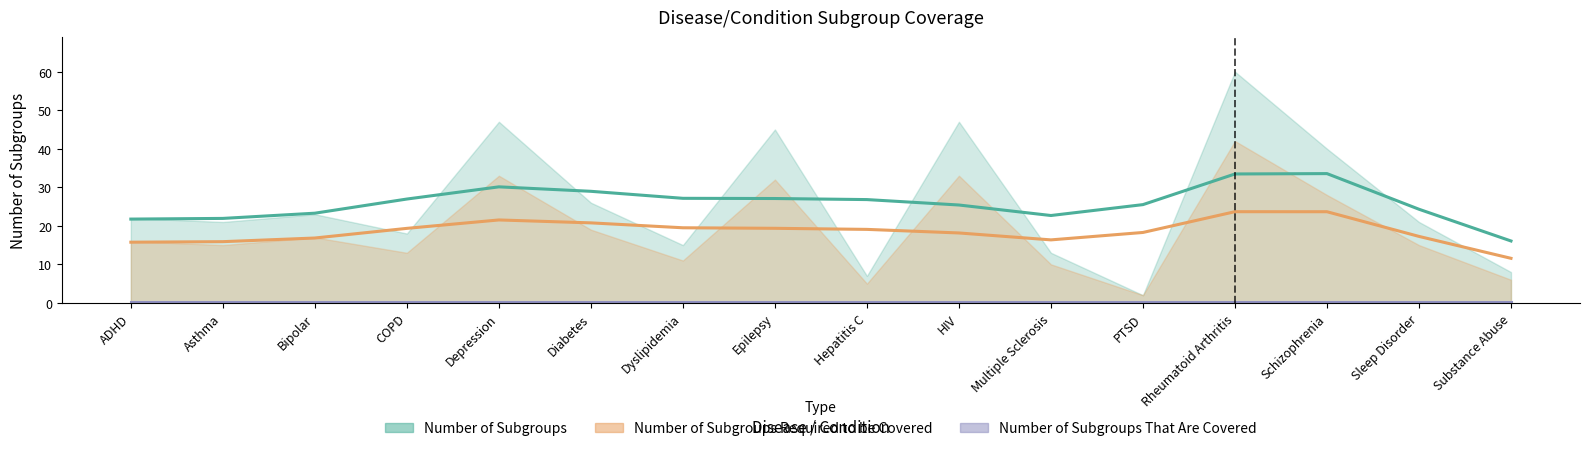

At which category does Number of Subgroups Required to be Covered reach its first local peak?

Bipolar